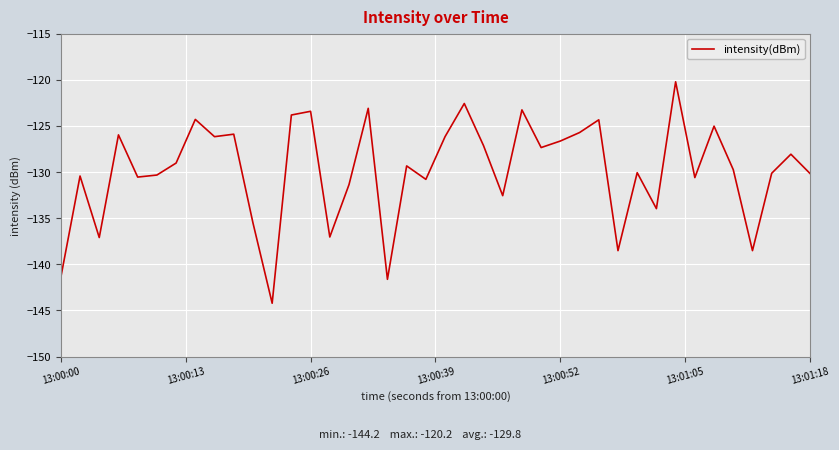

What is the maximum value shown in the chart?

-120.2